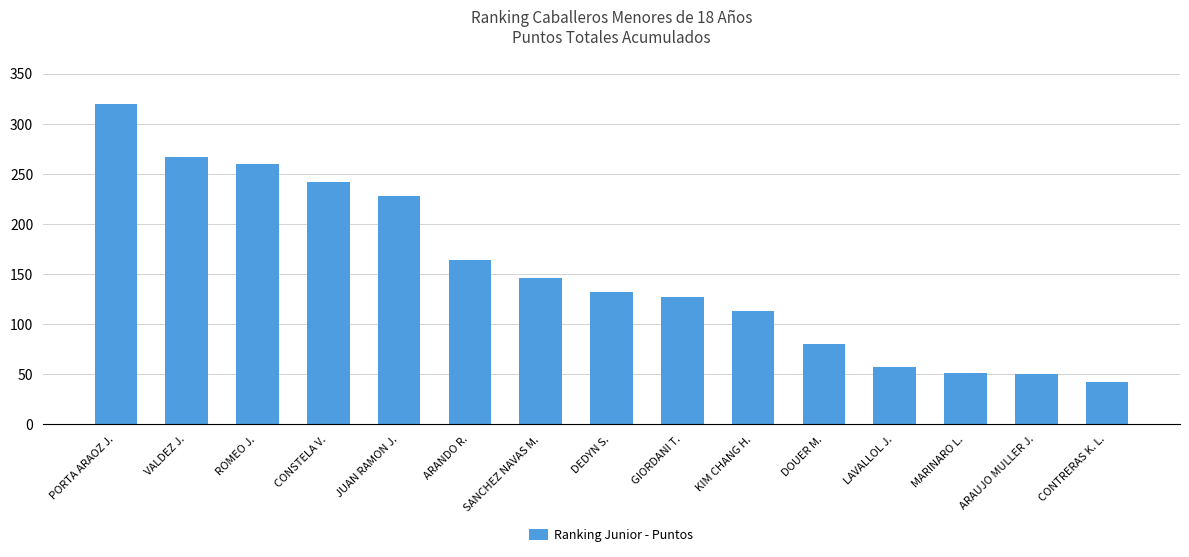

At which label is the value closest to 180?

ARANDO R.